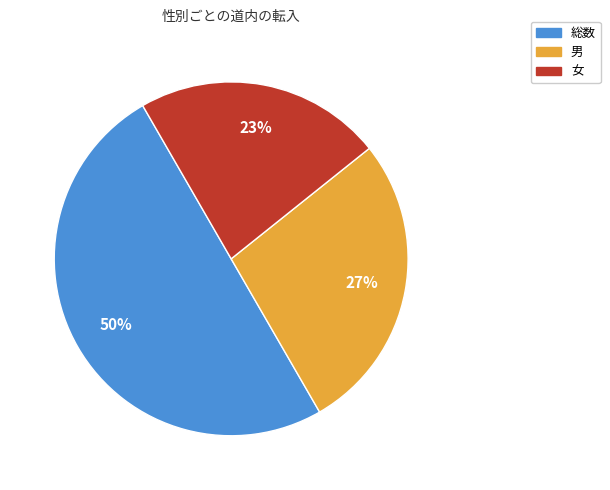

Approximately how many times larger is the value at 男 compared to 女?

1.2